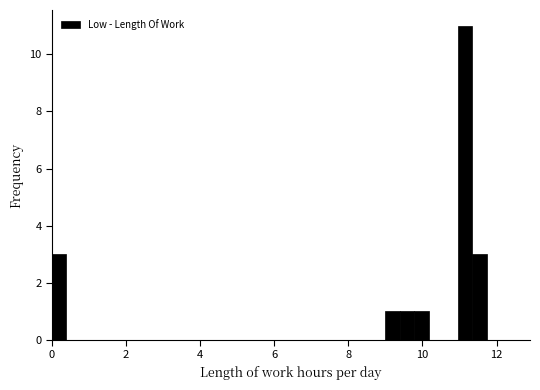

Read against the x-axis, roughly where is the centre of the tallest bar?

11.2